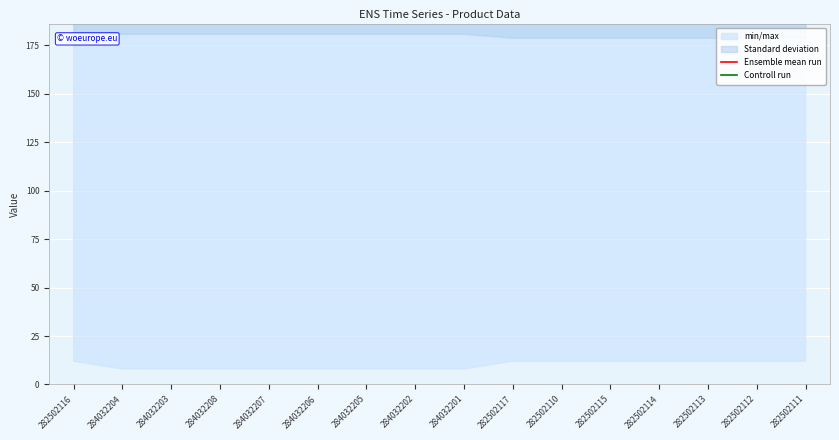

True or false: Ensemble mean run and Controll run intersect in this chart.

False